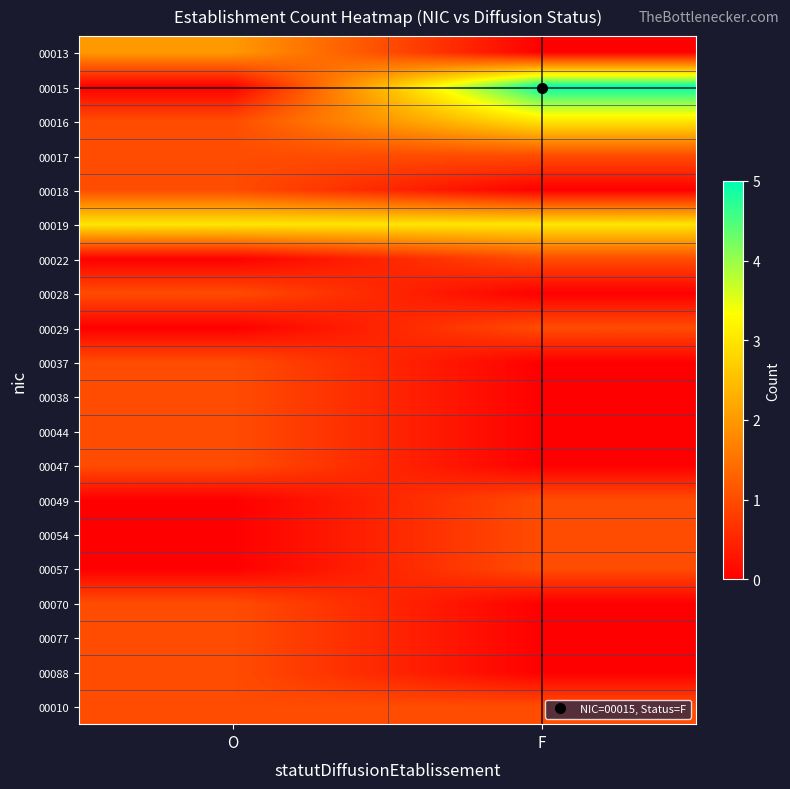

Count the number of data series in this chart.

20